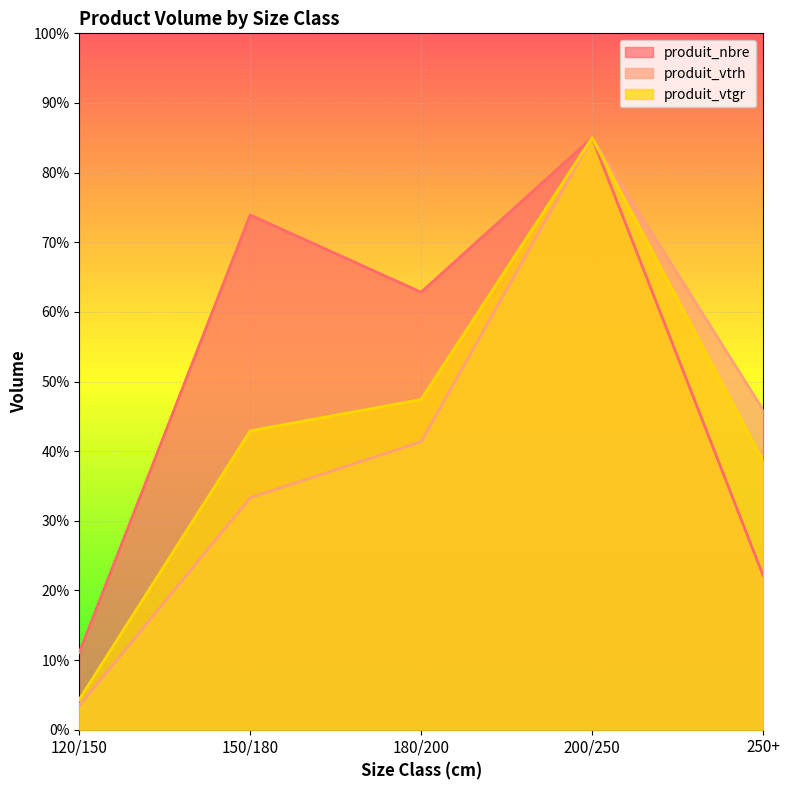

What is the label of the 5th point from the right?

120/150